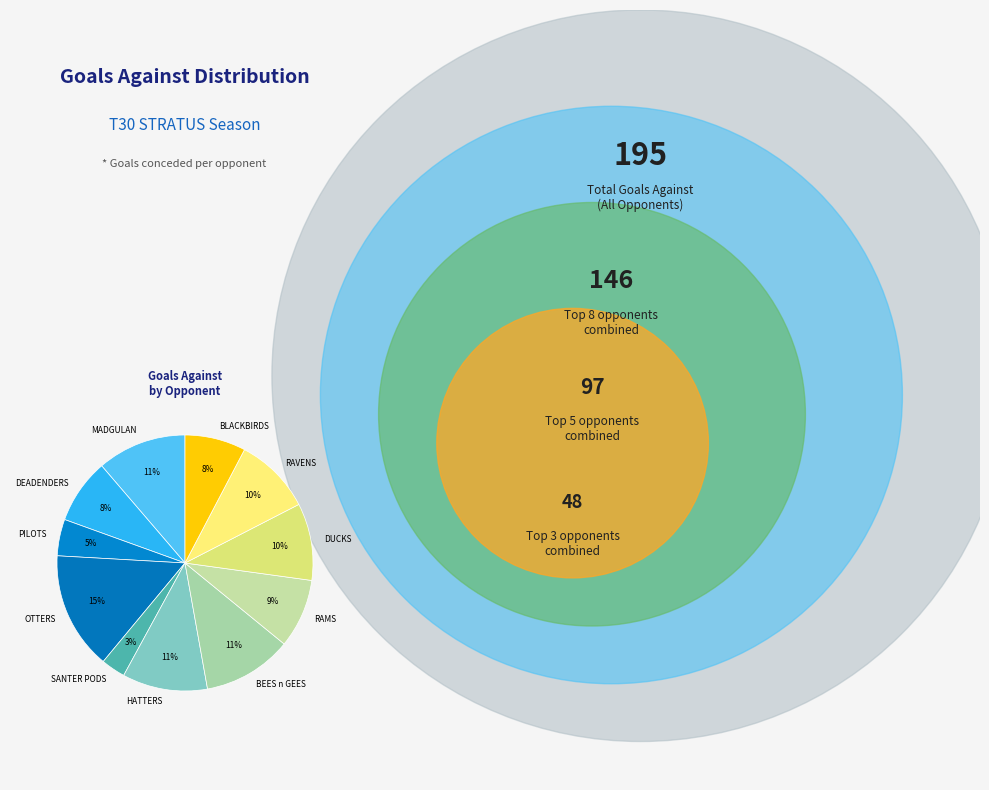

Which slice is the smallest?

SANTER PODS